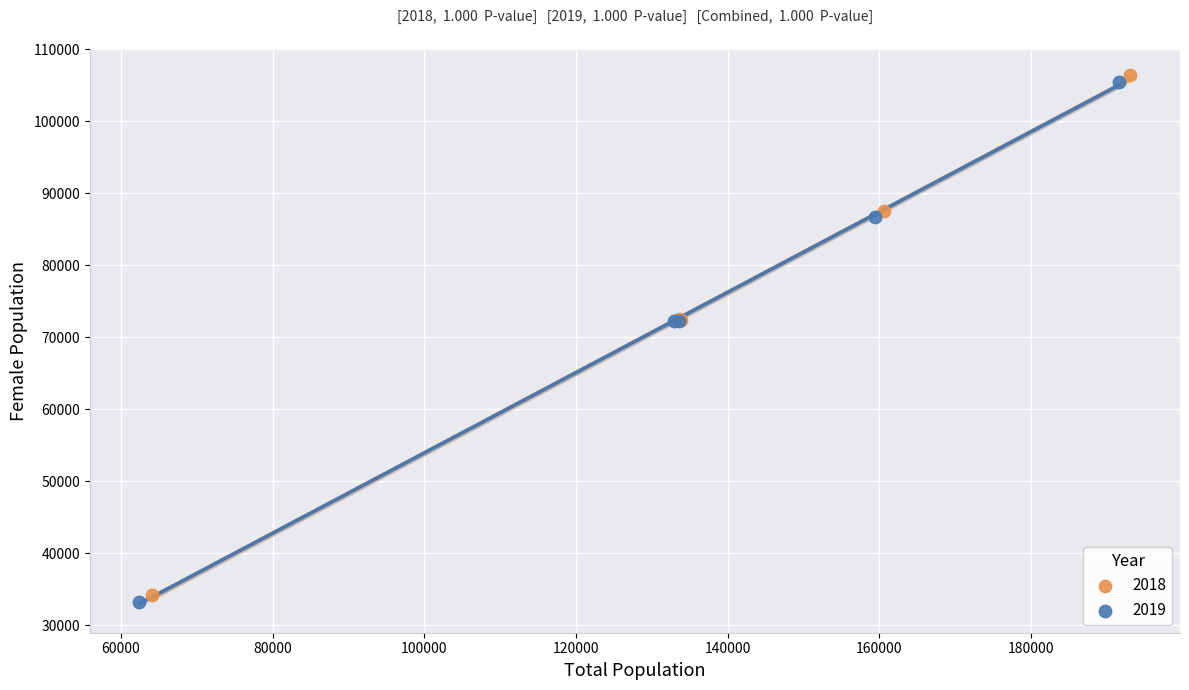

Which series has the largest Y range (max minus min)?

2019